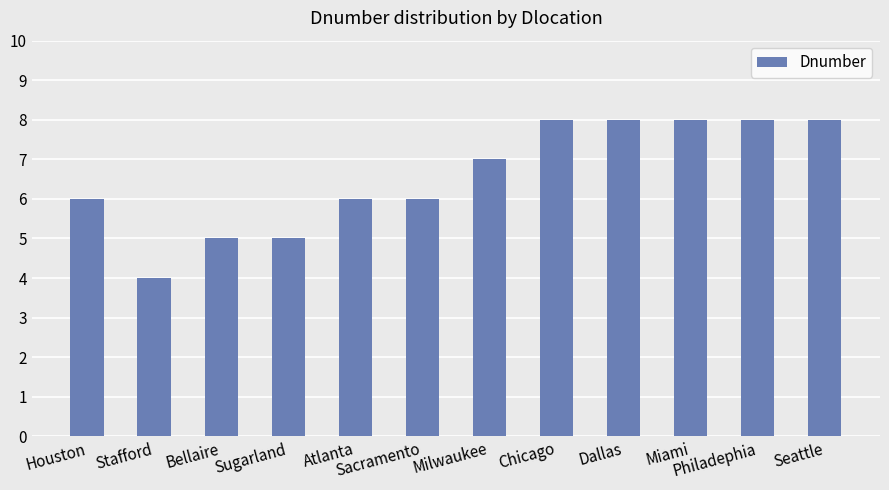

True or false: the data shows 8 at Dallas.

True